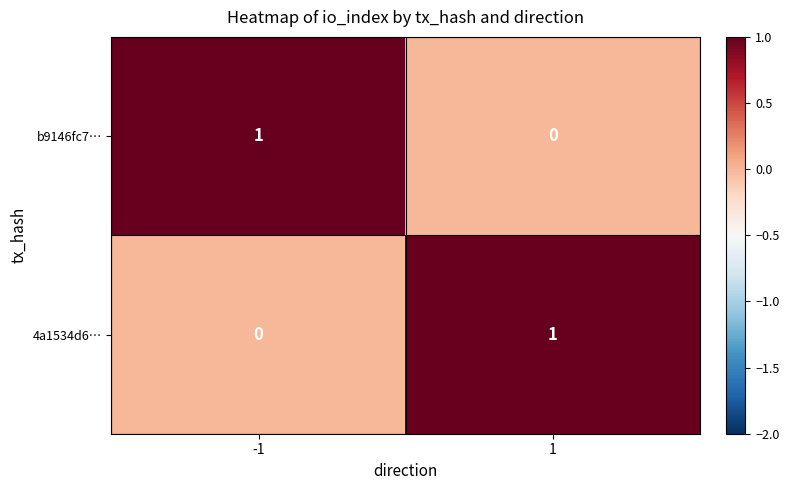

Is the value of b9146fc7… at -1 greater than the value of 4a1534d6… at -1?

Yes